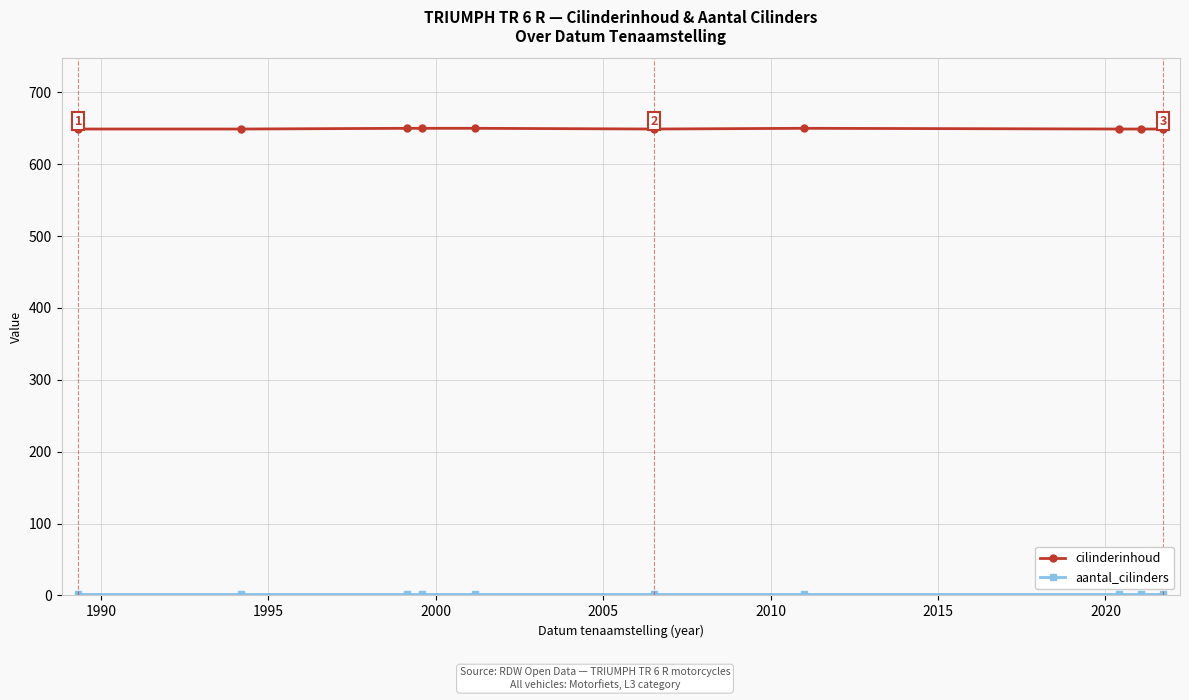

At how many categories does at least one series exceed 186?

10